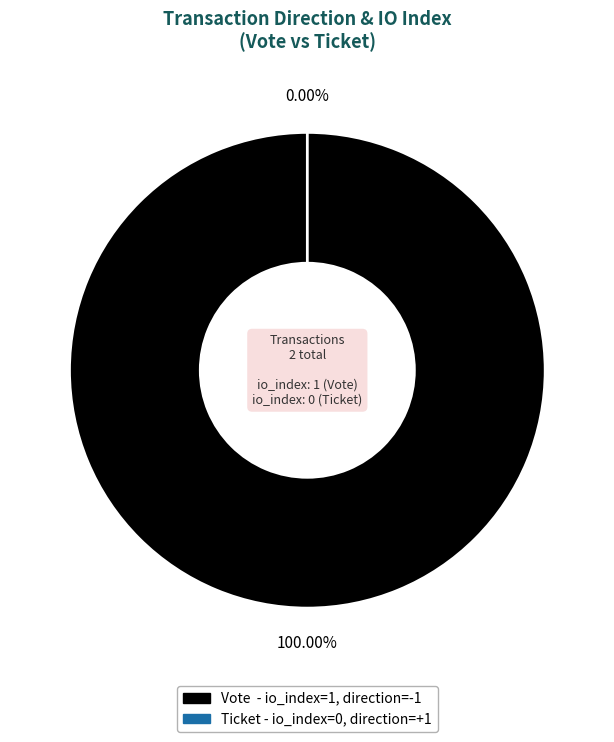

How many slices are in this pie chart?

2